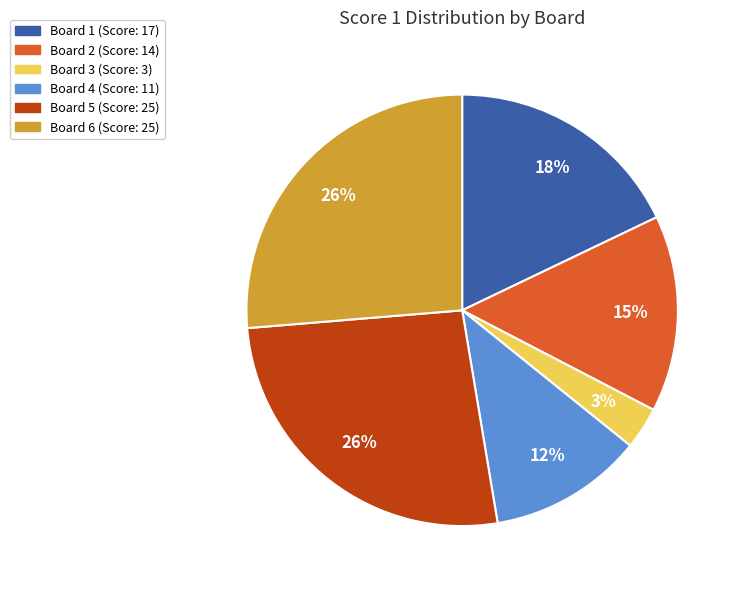

Do Board 2 and Board 4 together represent more than half of the pie?

No